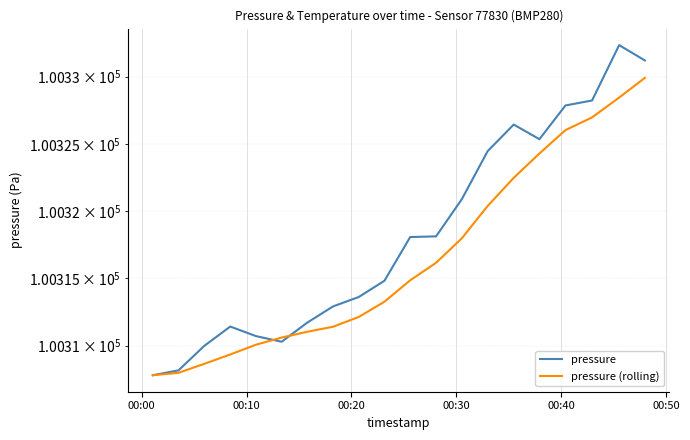

At how many categories does at least one series exceed 100314?

11